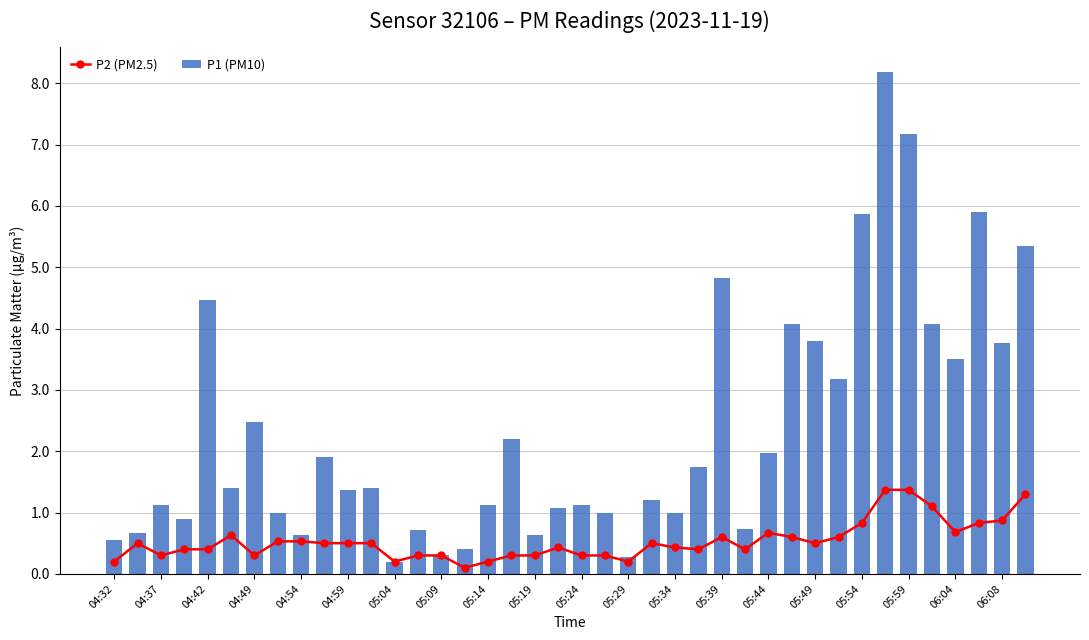

How many data points in P1 (PM10) are above 1?

26